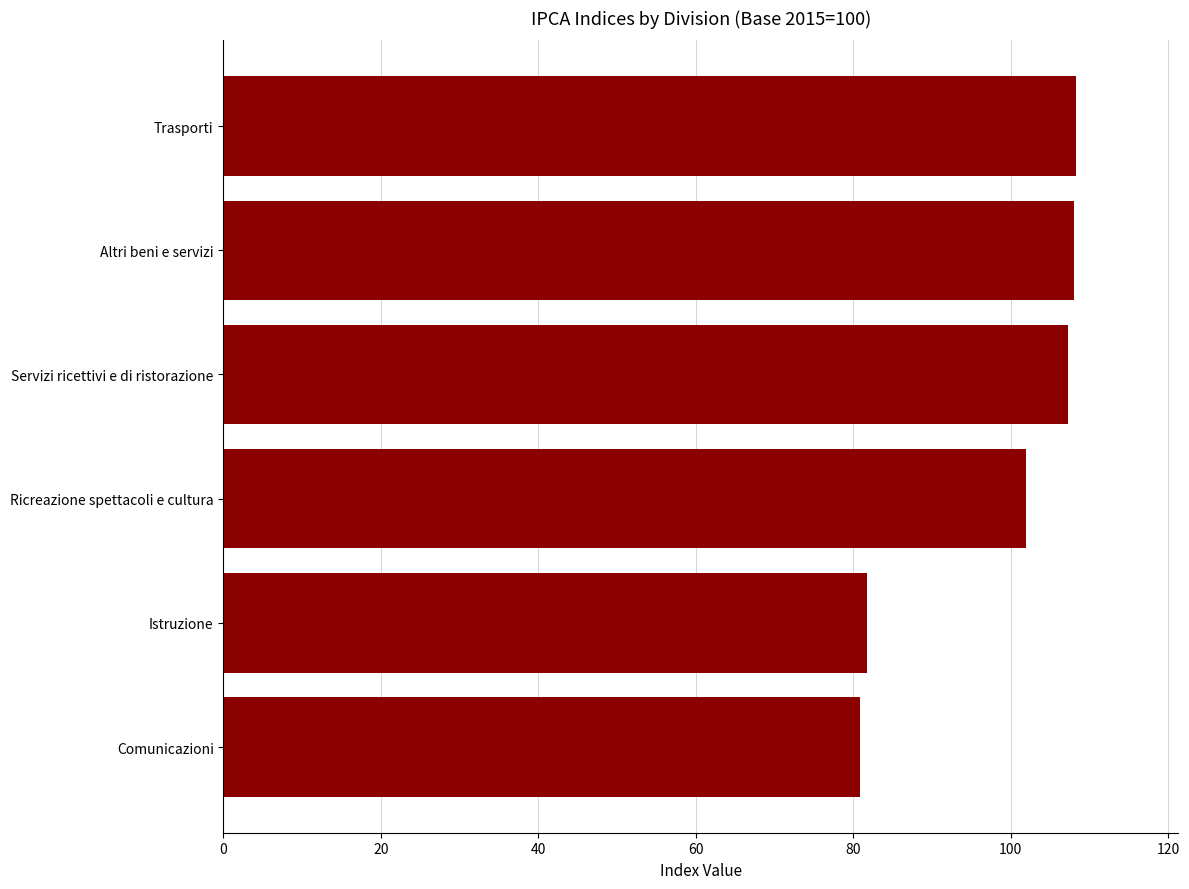

Which has a higher value, Trasporti or Comunicazioni?

Trasporti